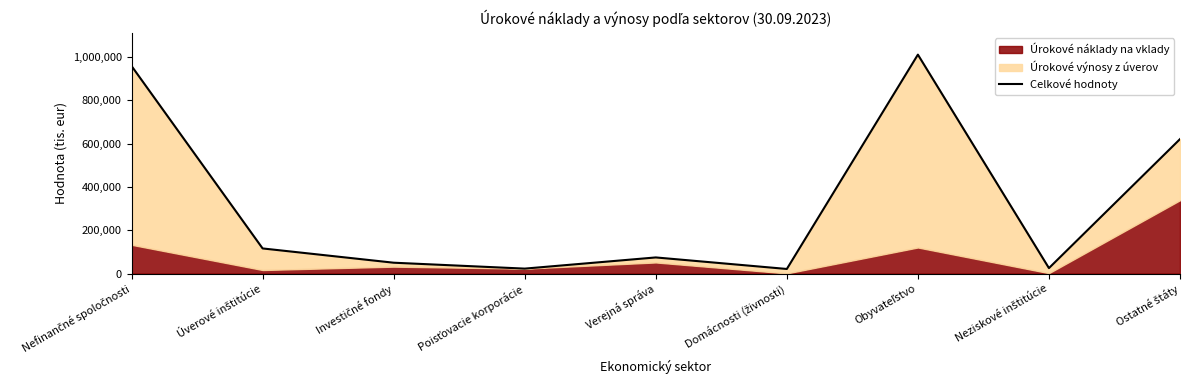

How many points are higher than both their immediate neighbors (excluding endpoints)?

2